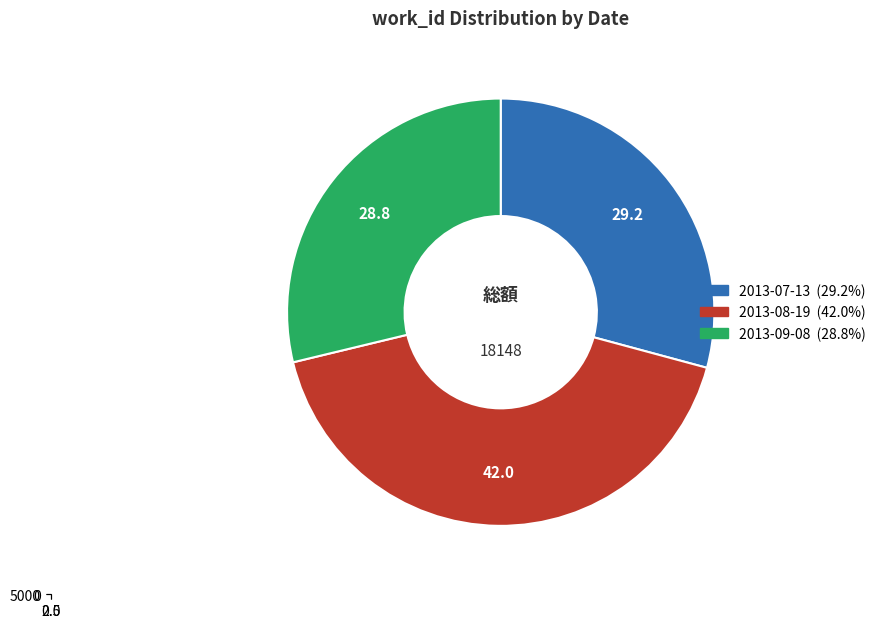

Do 2013-08-19 and 2013-09-08 together represent more than half of the pie?

Yes